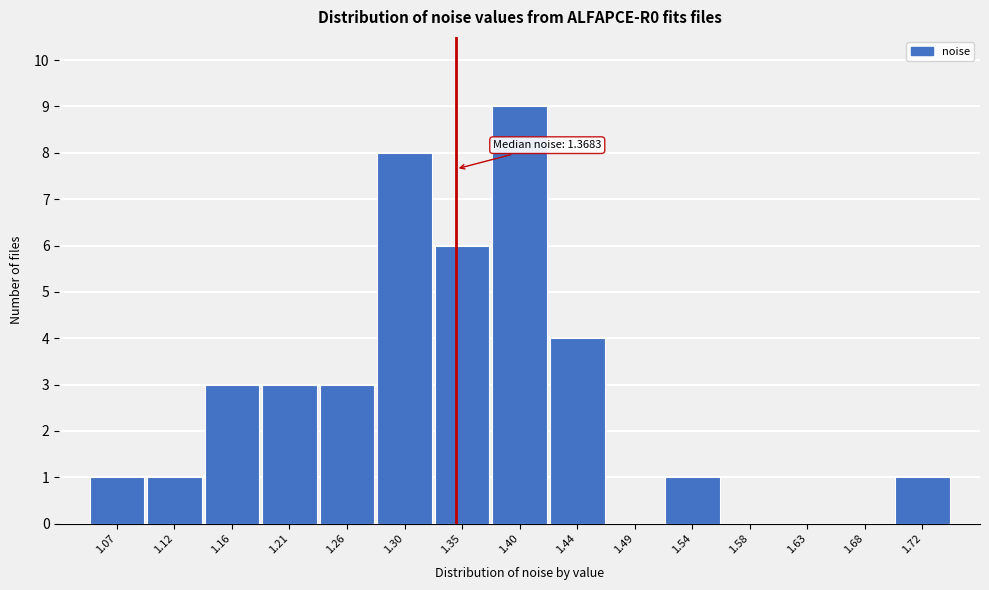

Reading right to left, what are all the values shown in this chart?

1.72=1	1.68=0	1.63=0	1.58=0	1.54=1	1.49=0	1.44=4	1.40=9	1.35=6	1.30=8	1.26=3	1.21=3	1.16=3	1.12=1	1.07=1